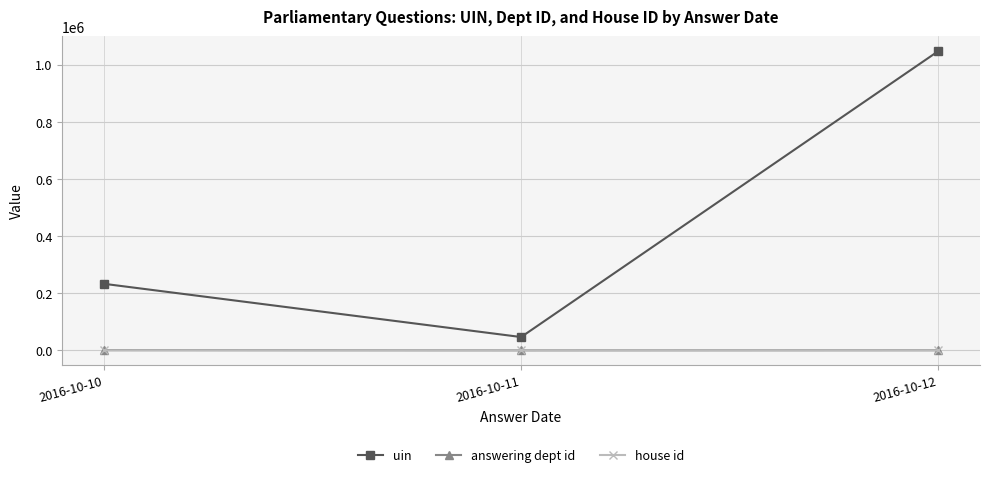

What is the value of the uin point at the 2nd from the left?

46653